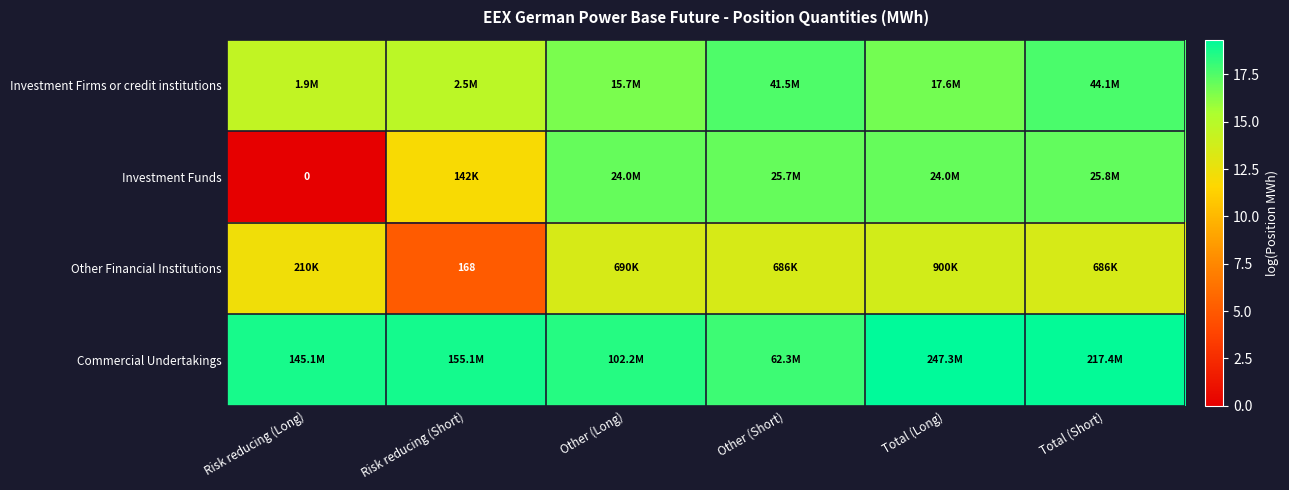

List the series in order of their peak value, highest first.

Commercial Undertakings, Investment Firms or credit institutions, Investment Funds, Other Financial Institutions